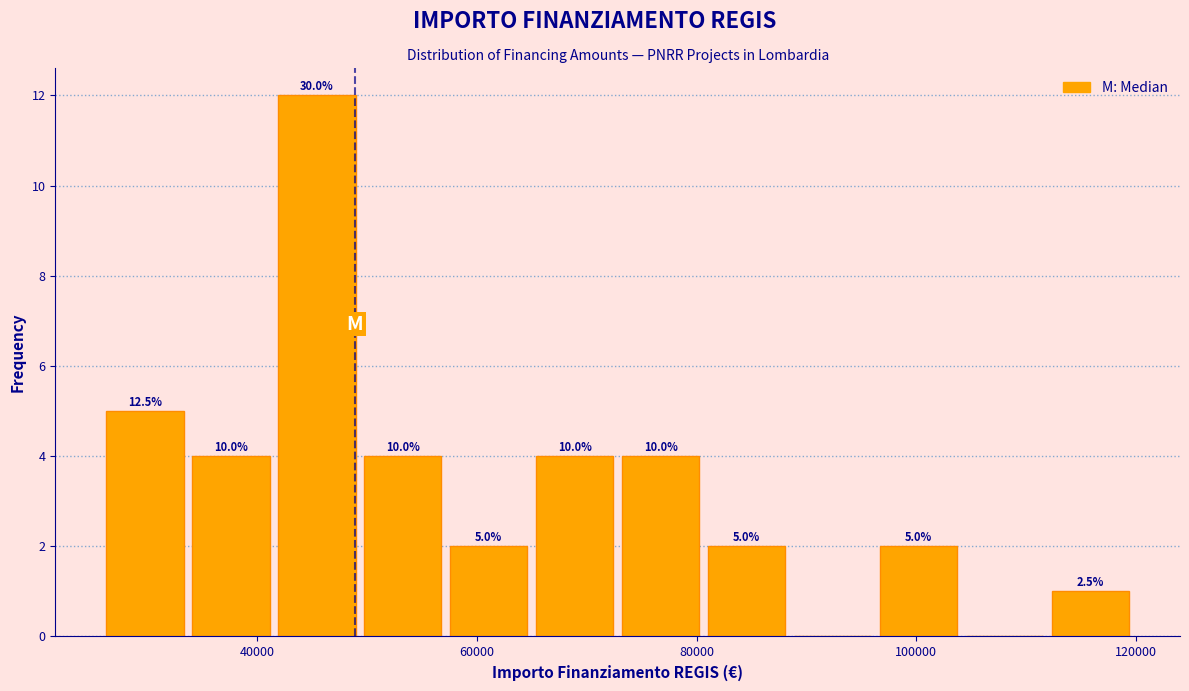

Around what value on the x-axis is the tallest bar? Give the approximate position of its centre, as read against the axis.

46000